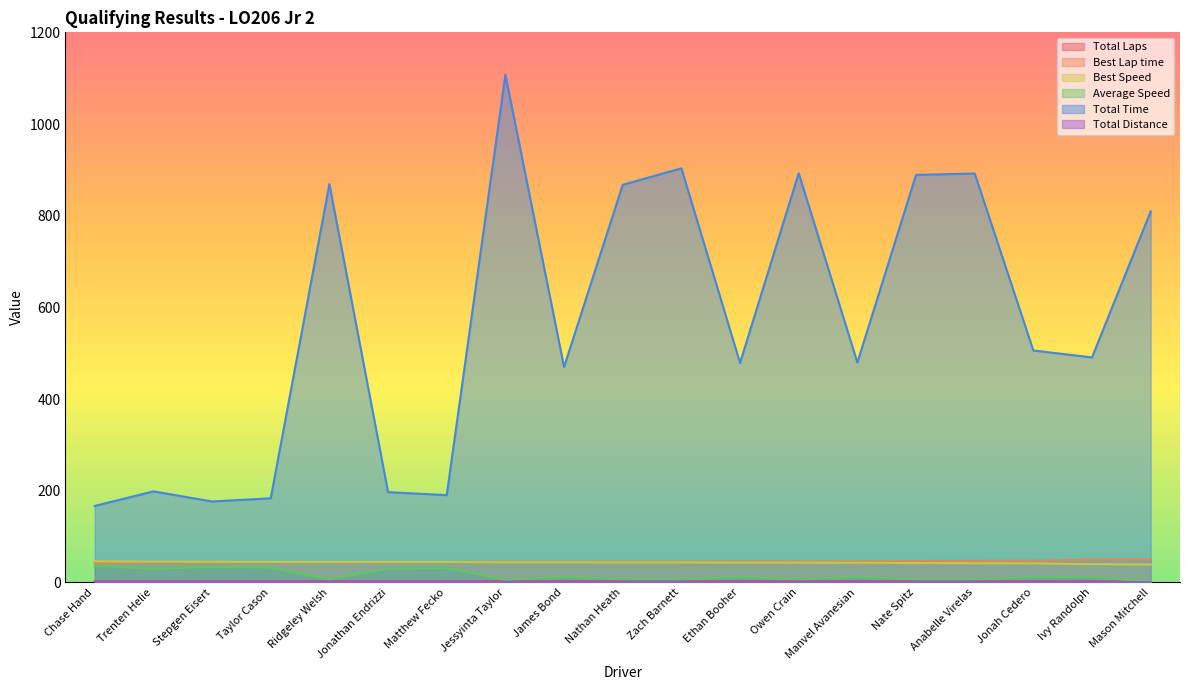

What is the value of the Total Time point at the 16th from the left?

892.2